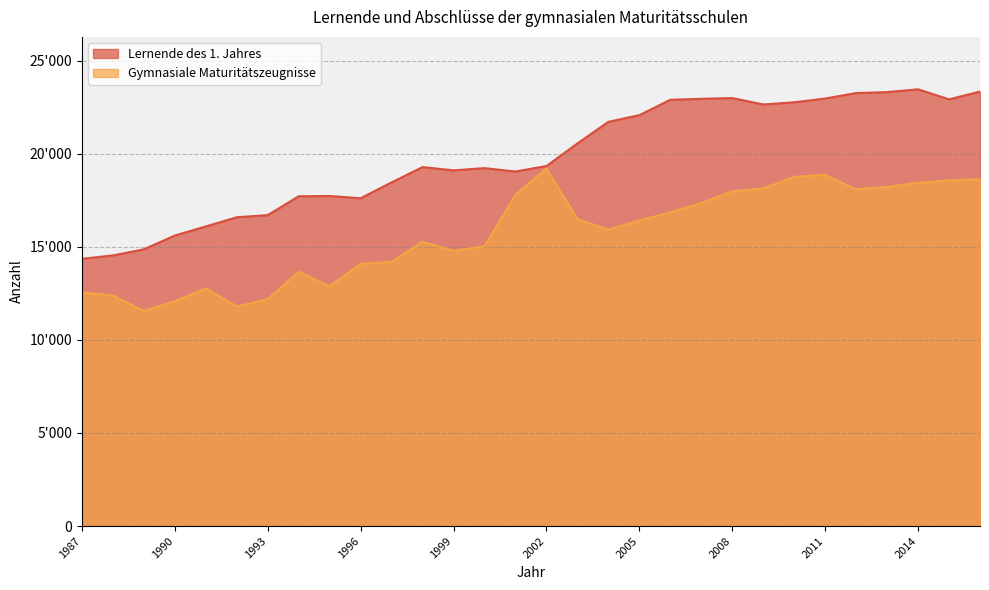

How many interior local peaks does the Gymnasiale Maturitätszeugnisse series have?

5